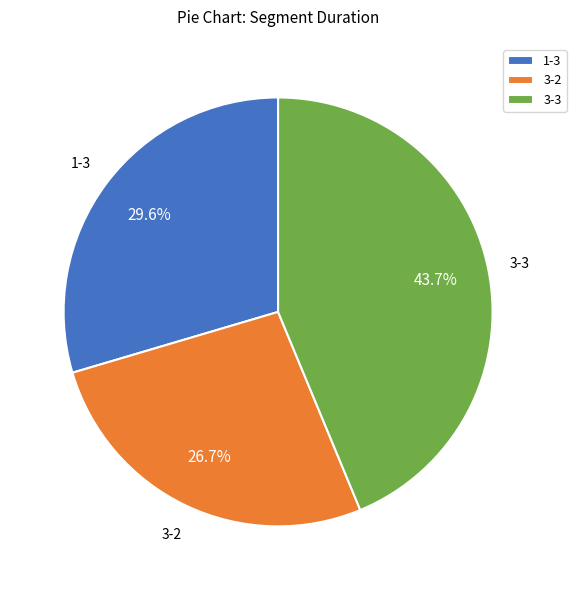

Which category has the smallest portion of the pie?

3-2